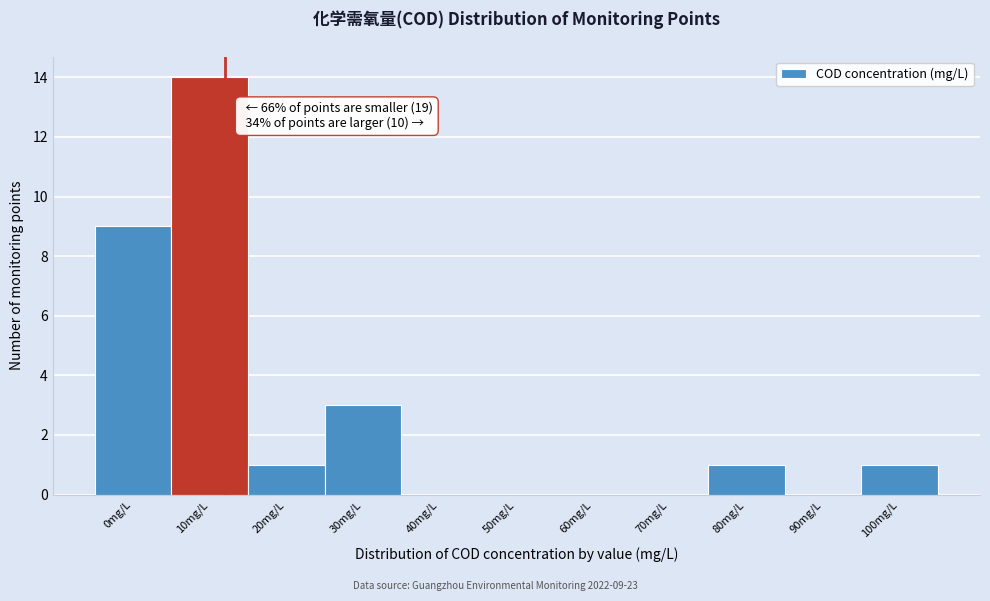

Reading left to right, what are all the values shown in this chart?

0mg/L=9	10mg/L=14	20mg/L=1	30mg/L=3	40mg/L=0	50mg/L=0	60mg/L=0	70mg/L=0	80mg/L=1	90mg/L=0	100mg/L=1